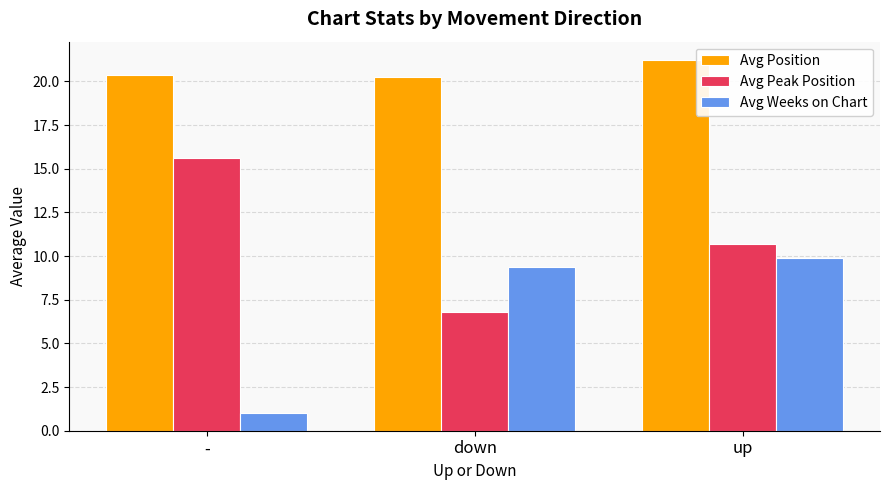

What is the approximate value of Avg Peak Position at -?

15.6